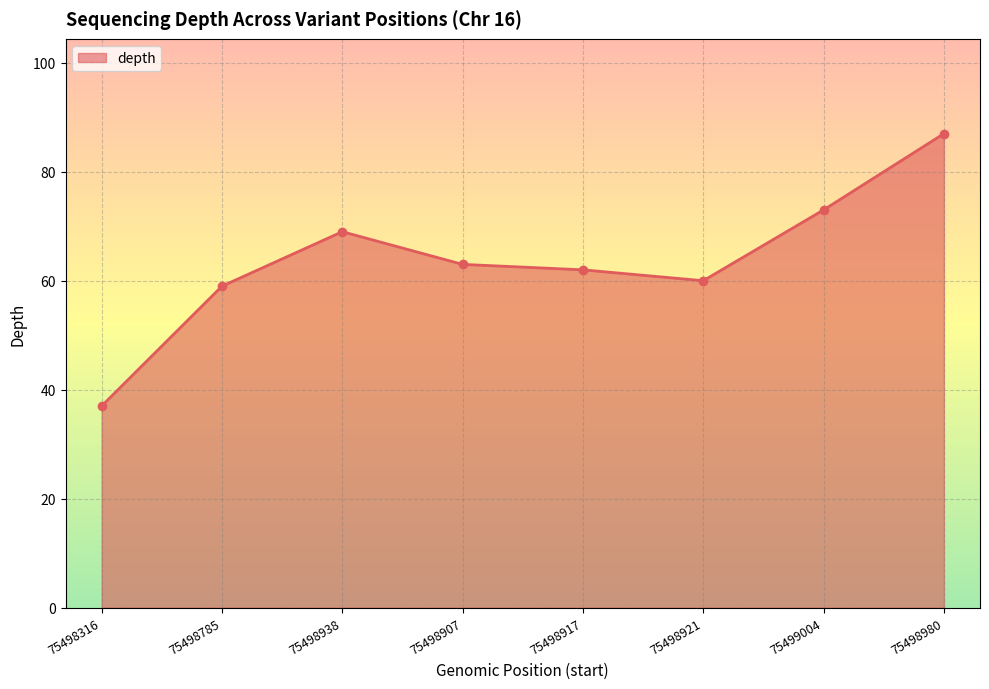

What is the change in value from 75498938 to 75498907?

-6